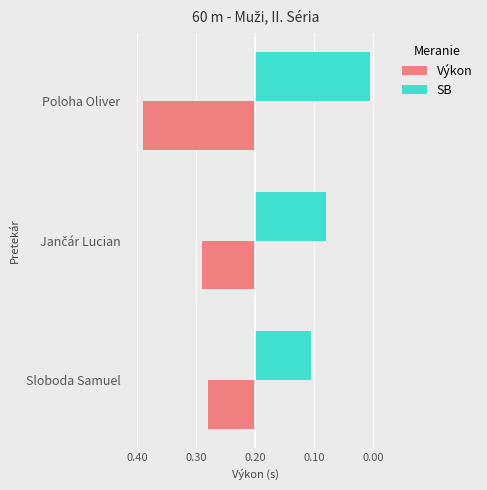

What are all the series names shown in the legend?

Výkon, SB